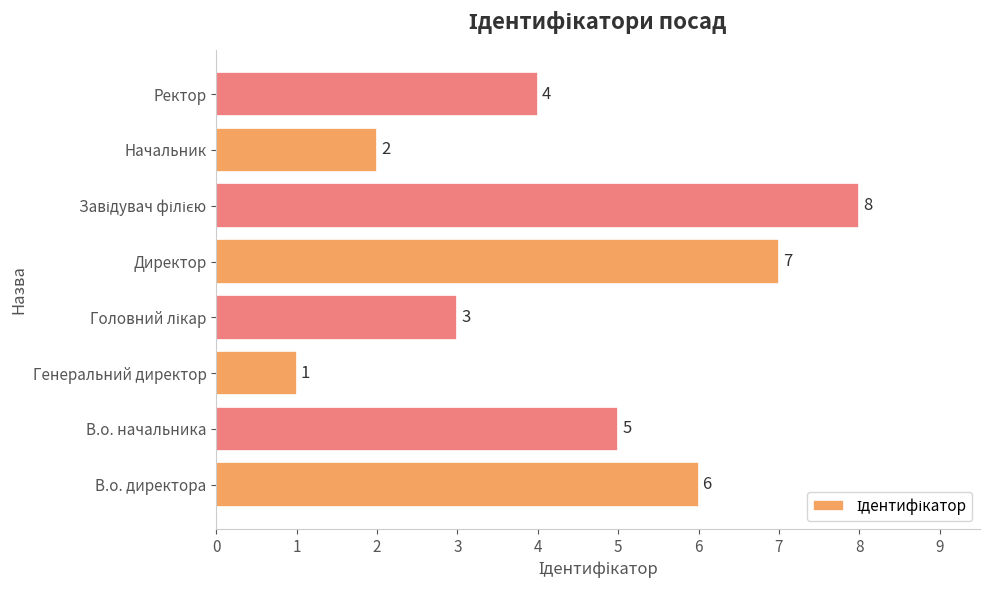

Where is the data nearest to the value 4?

Ректор